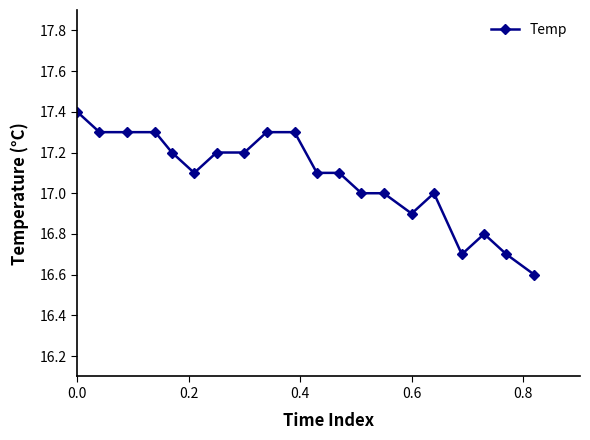

Reading right to left, extract all data points from this chart.

16.6	16.7	16.8	16.7	17.0	16.9	17.0	17.0	17.1	17.1	17.3	17.3	17.2	17.2	17.1	17.2	17.3	17.3	17.3	17.4